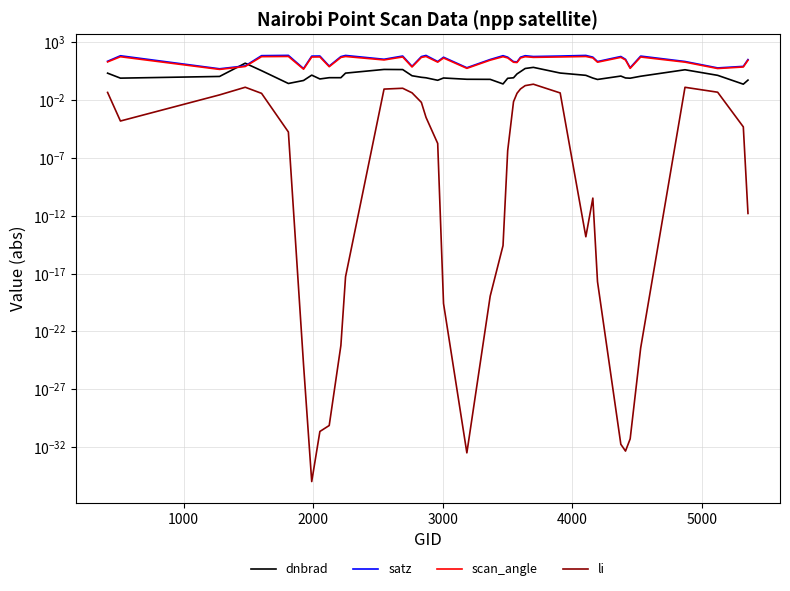

What is the greatest value displayed?

69.2